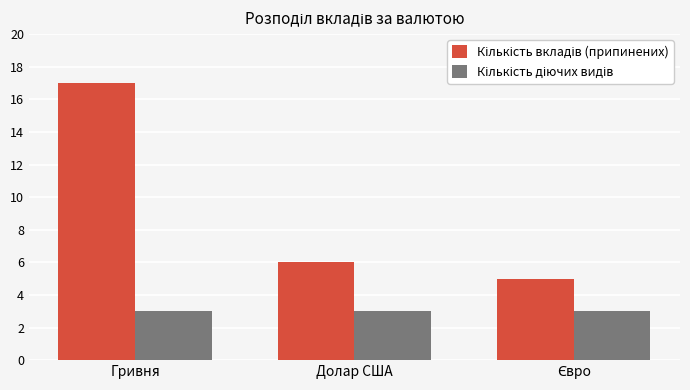

At which category is the sum across all series the highest?

Гривня